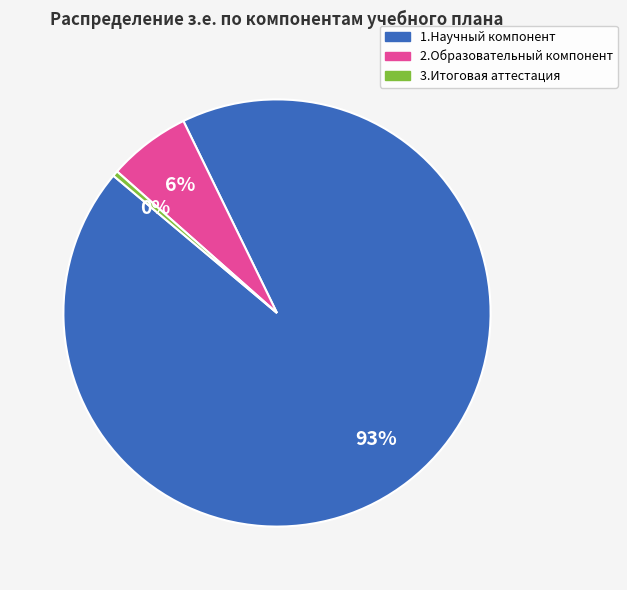

True or false: 1.Научный компонент accounts for 87% of the total.

False